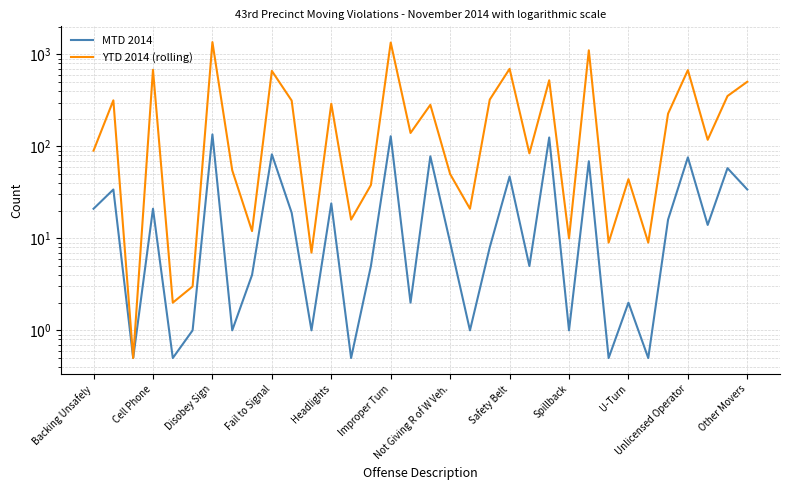

Which series has the largest range (max minus min)?

YTD 2014 (rolling)